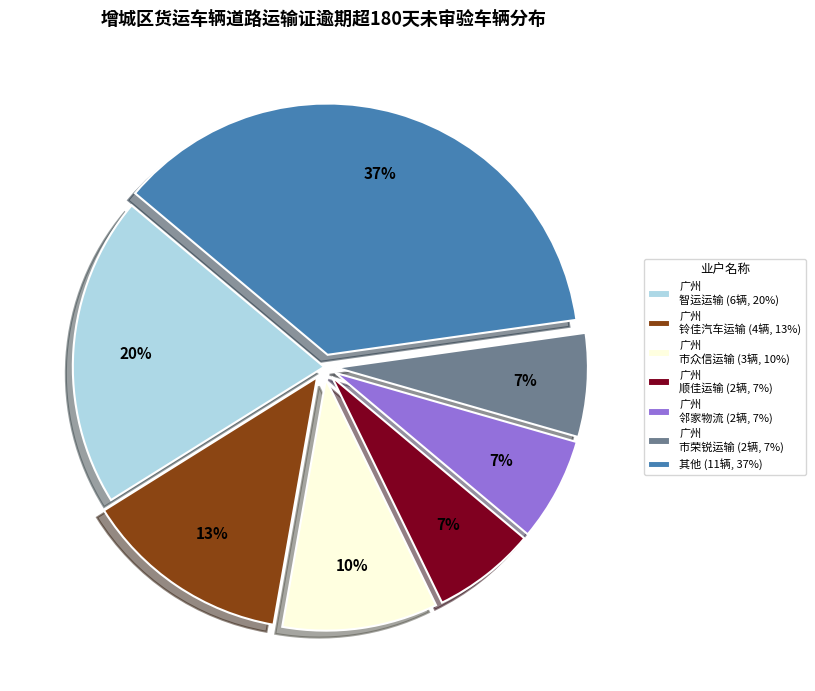

Which category has the biggest portion of the pie?

其他 (11辆, 37%)